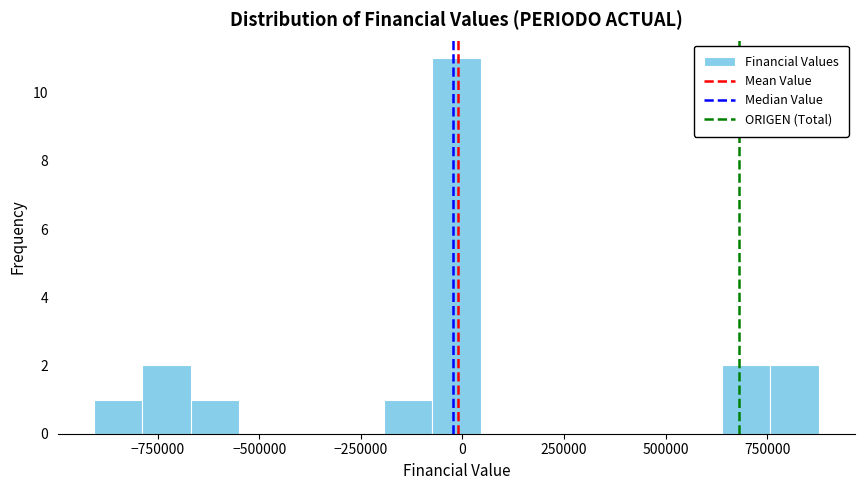

Read against the x-axis, roughly where is the centre of the tallest bar?

0